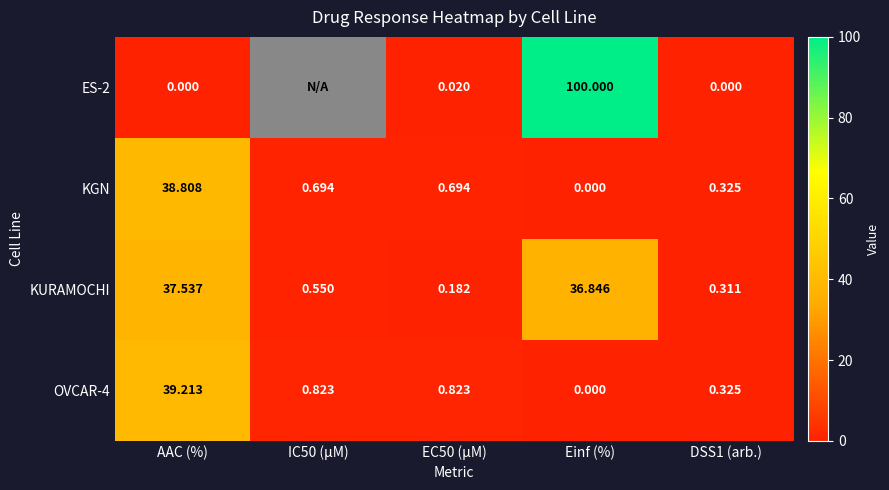

How many series are shown in this chart?

4